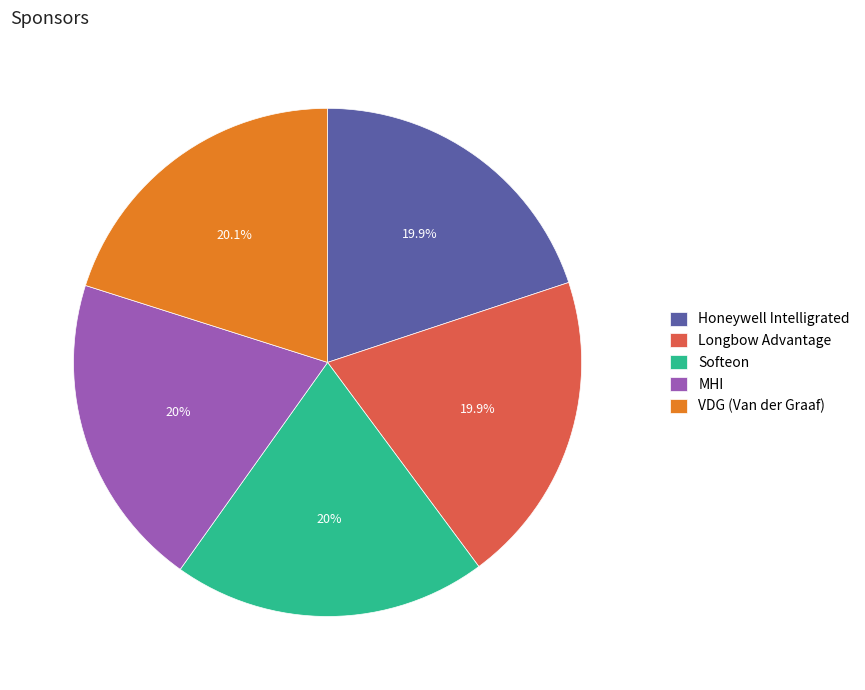

Is there any slice that represents more than half of the pie?

No